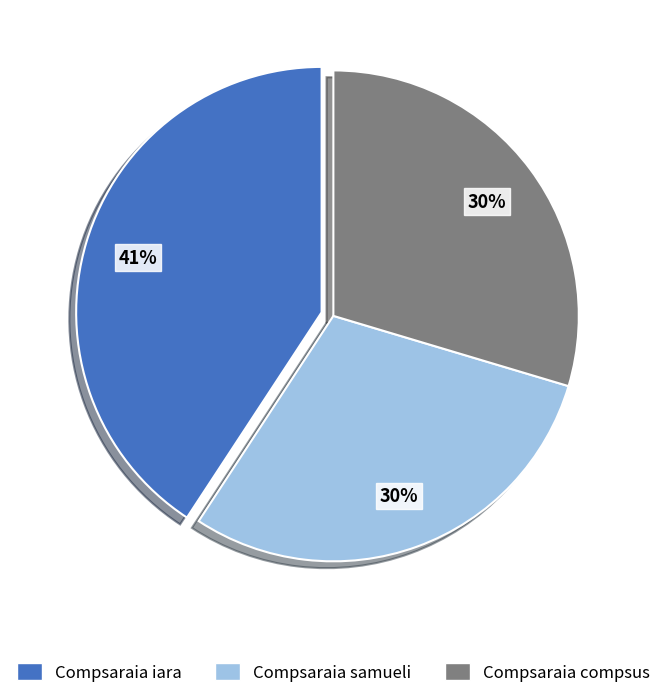

To the nearest percent, what percentage of the pie is Compsaraia samueli?

30%